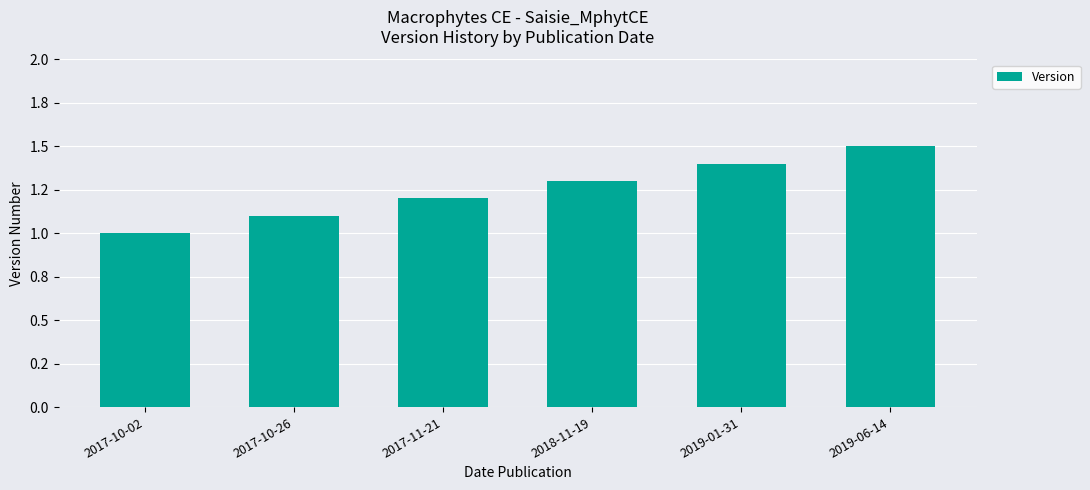

What is the difference between the maximum and minimum values?

0.5